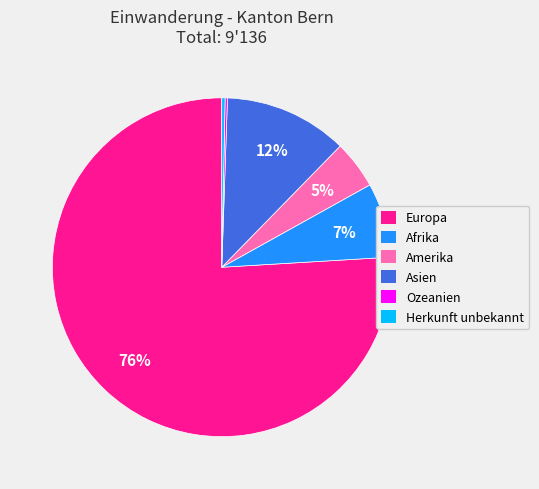

Is there any slice that represents more than half of the pie?

Yes